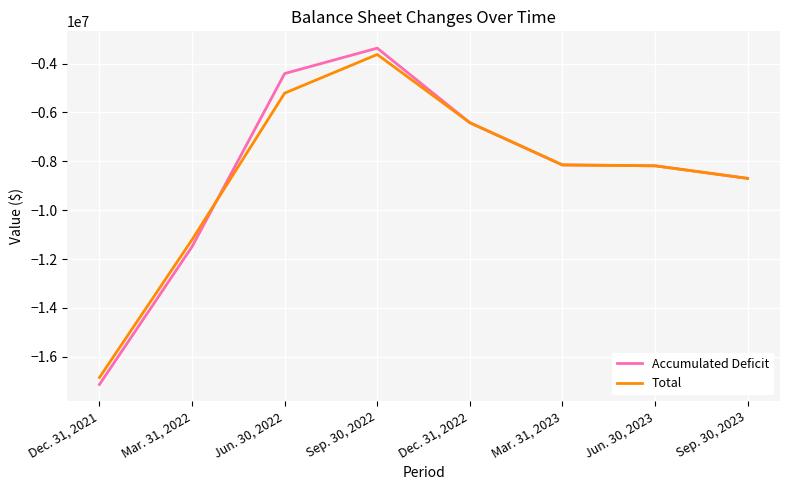

What is the greatest value displayed?

-3371154